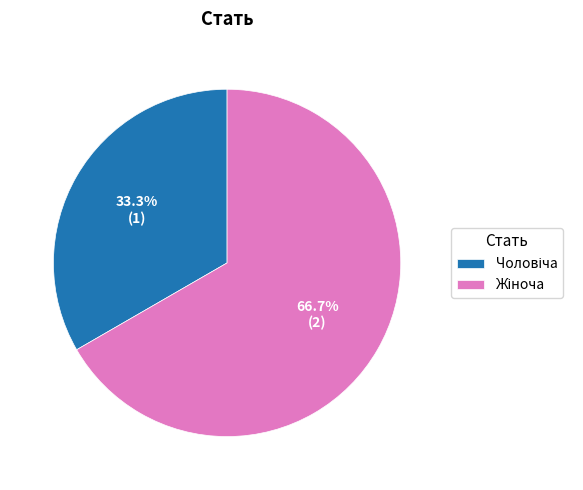

Is there any slice that represents more than half of the pie?

Yes